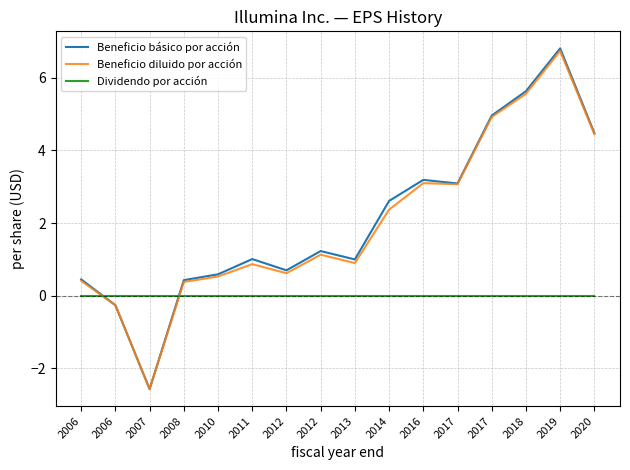

Reading right to left, list all the values displayed in this chart.

Beneficio básico por acción: 4.5	6.8	5.6	5.0	3.1	3.2	2.6	1.0	1.2	0.7	1.0	0.6	0.4	-2.6	-0.3	0.5
Beneficio diluido por acción: 4.5	6.7	5.6	4.9	3.1	3.1	2.4	0.9	1.1	0.6	0.9	0.5	0.4	-2.6	-0.3	0.4
Dividendo por acción: 0.0	0.0	0.0	0.0	0.0	0.0	0.0	0.0	0.0	0.0	0.0	0.0	0.0	0.0	0.0	0.0